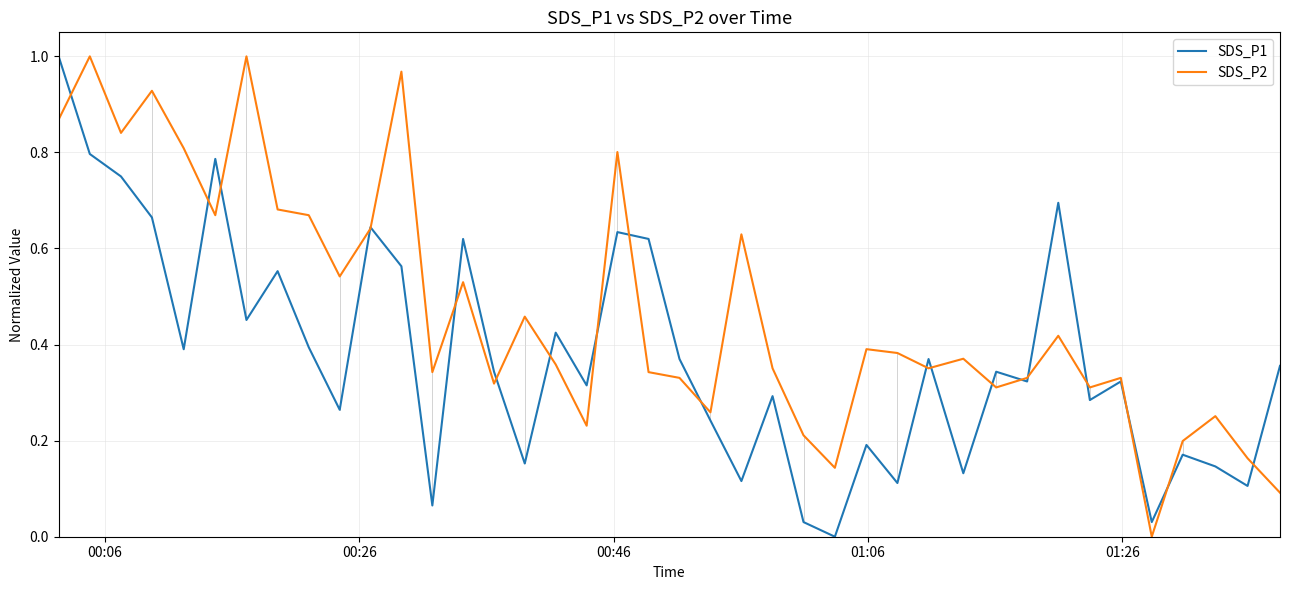

Which series has the largest total across all categories?

SDS_P2